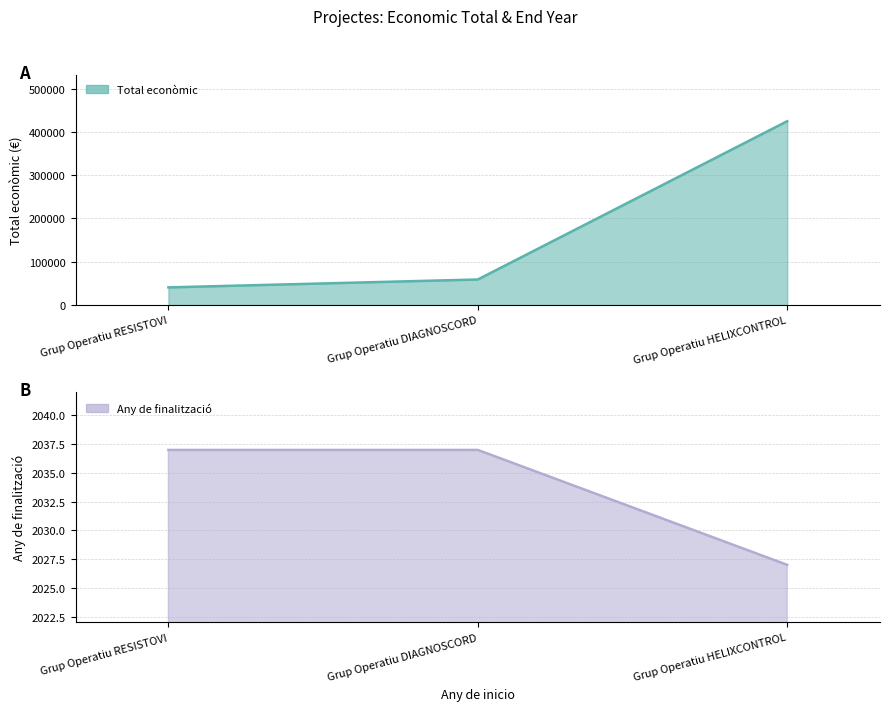

Is it true that Total econòmic equals 59106 at Grup Operatiu DIAGNOSCORD?

True